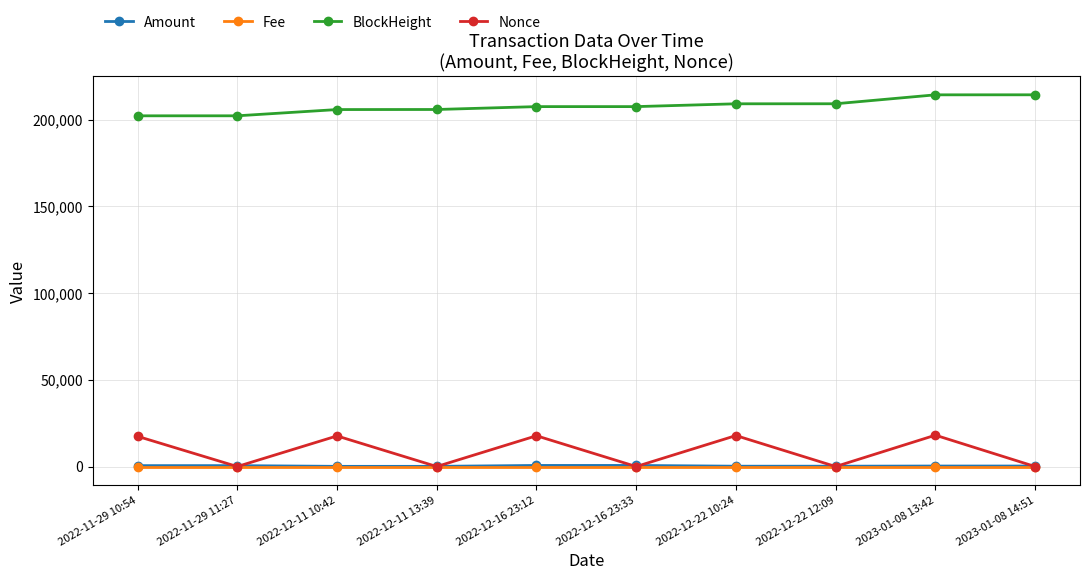

What is the value of the Nonce point at the 6th from the left?

2.0